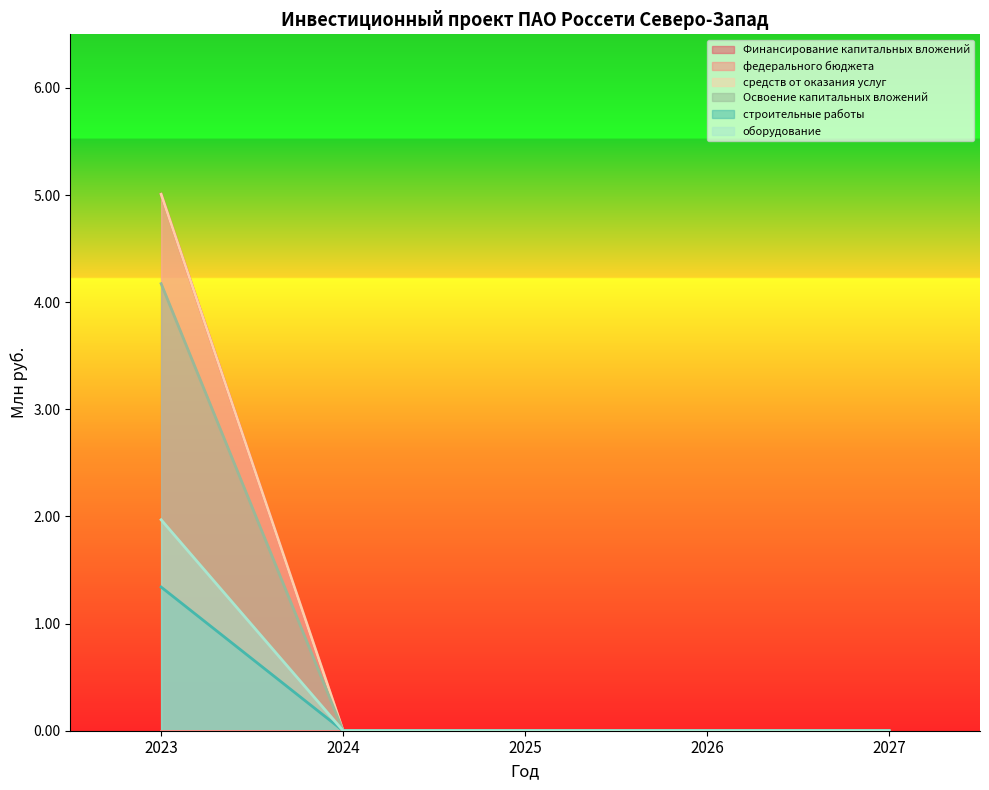

True or false: средств от оказания услуг and оборудование intersect in this chart.

False